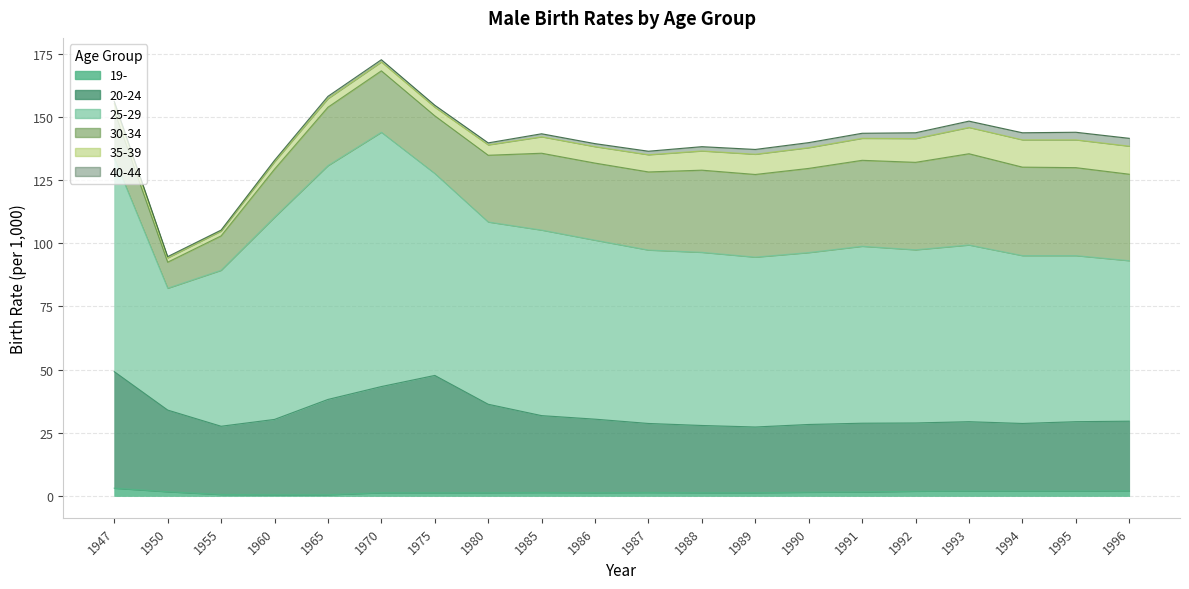

How many interior local valleys does the 30-34 series have?

2